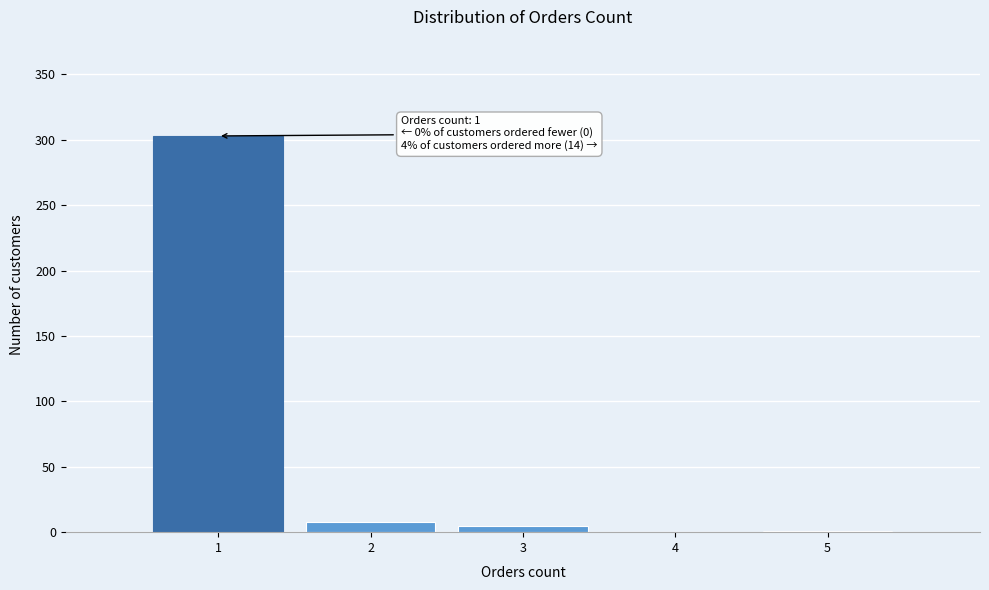

Over which range of the x-axis is the bar tallest?

0.5 to 1.5